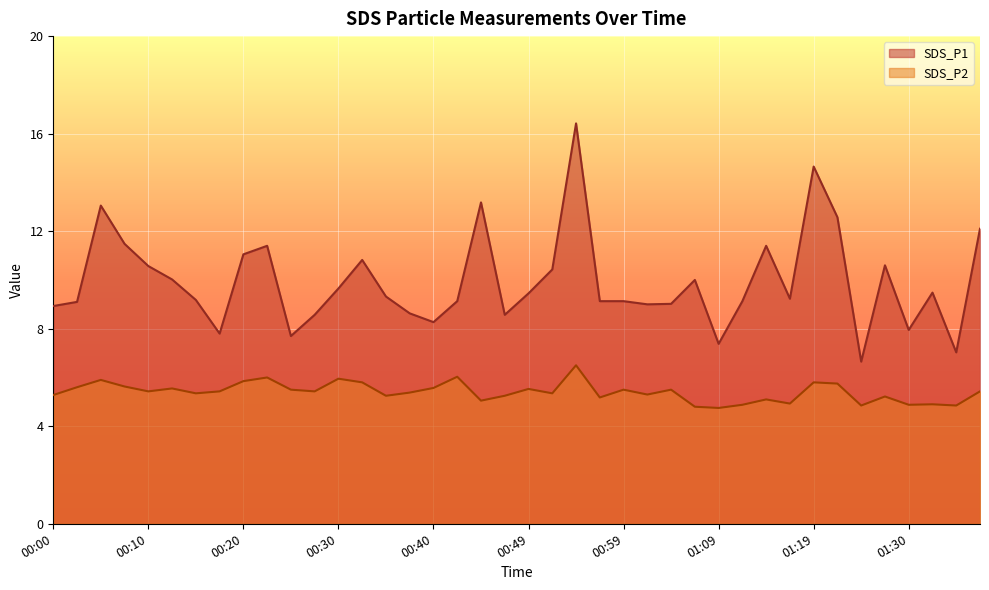

Reading right to left, list all the values displayed in this chart.

SDS_P1: 01:38=12.1	01:35=7.0	01:33=9.5	01:30=8.0	01:28=10.6	01:25=6.7	01:22=12.6	01:19=14.7	01:16=9.2	01:14=11.4	01:11=9.1	01:09=7.4	01:07=10.0	01:04=9.0	01:02=9.0	00:59=9.1	00:57=9.1	00:54=16.4	00:52=10.4	00:49=9.4	00:47=8.6	00:45=13.2	00:42=9.1	00:40=8.3	00:37=8.6	00:35=9.3	00:32=10.8	00:30=9.7	00:27=8.6	00:25=7.7	00:22=11.4	00:20=11.1	00:17=7.8	00:15=9.2	00:12=10.0	00:10=10.6	00:07=11.5	00:05=13.1	00:02=9.1	00:00=8.9
SDS_P2: 01:38=5.4	01:35=4.8	01:33=4.9	01:30=4.9	01:28=5.2	01:25=4.8	01:22=5.8	01:19=5.8	01:16=4.9	01:14=5.1	01:11=4.9	01:09=4.8	01:07=4.8	01:04=5.5	01:02=5.3	00:59=5.5	00:57=5.2	00:54=6.5	00:52=5.3	00:49=5.5	00:47=5.2	00:45=5.0	00:42=6.0	00:40=5.6	00:37=5.4	00:35=5.2	00:32=5.8	00:30=6.0	00:27=5.4	00:25=5.5	00:22=6.0	00:20=5.8	00:17=5.4	00:15=5.3	00:12=5.5	00:10=5.4	00:07=5.6	00:05=5.9	00:02=5.6	00:00=5.3